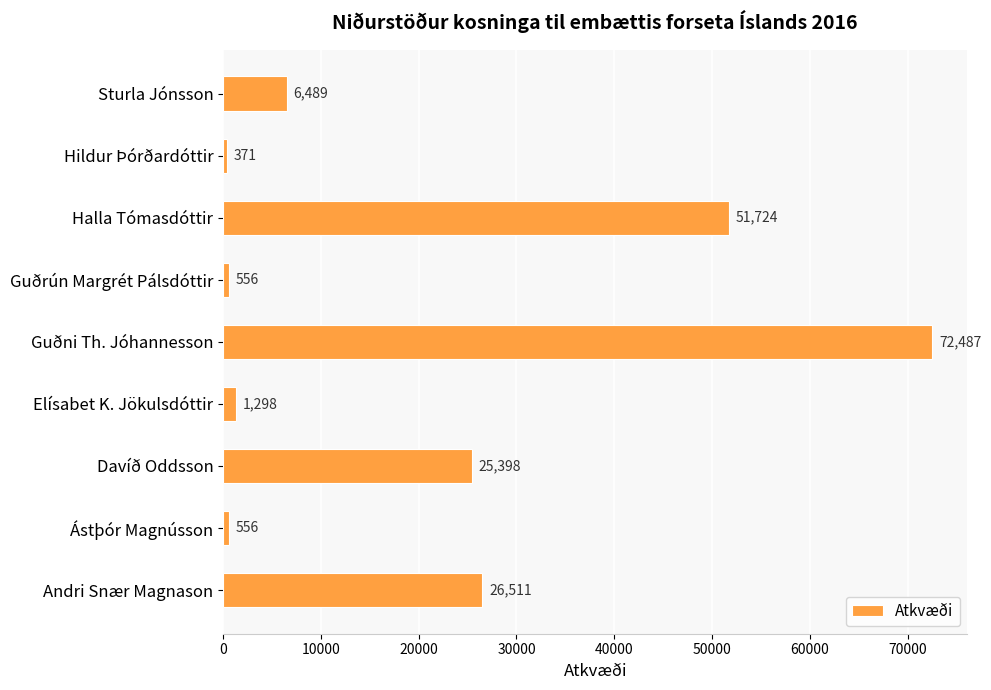

What is the difference between the maximum and minimum values?

72116.7